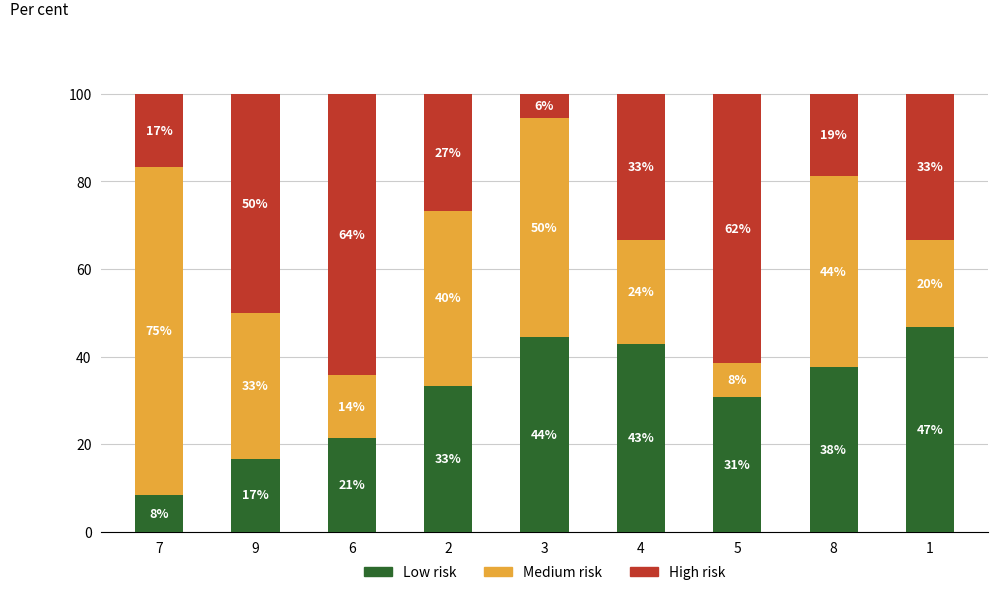

Are the bars grouped side by side (vs. stacked)?

No